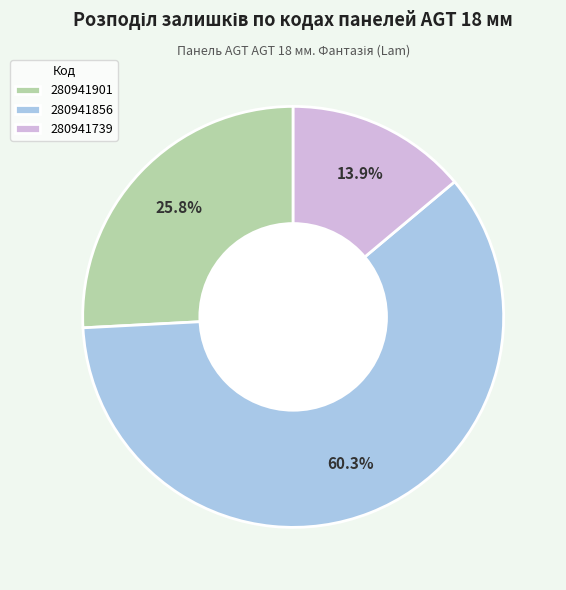

Rank the categories by value from lowest to highest.

280941739, 280941901, 280941856